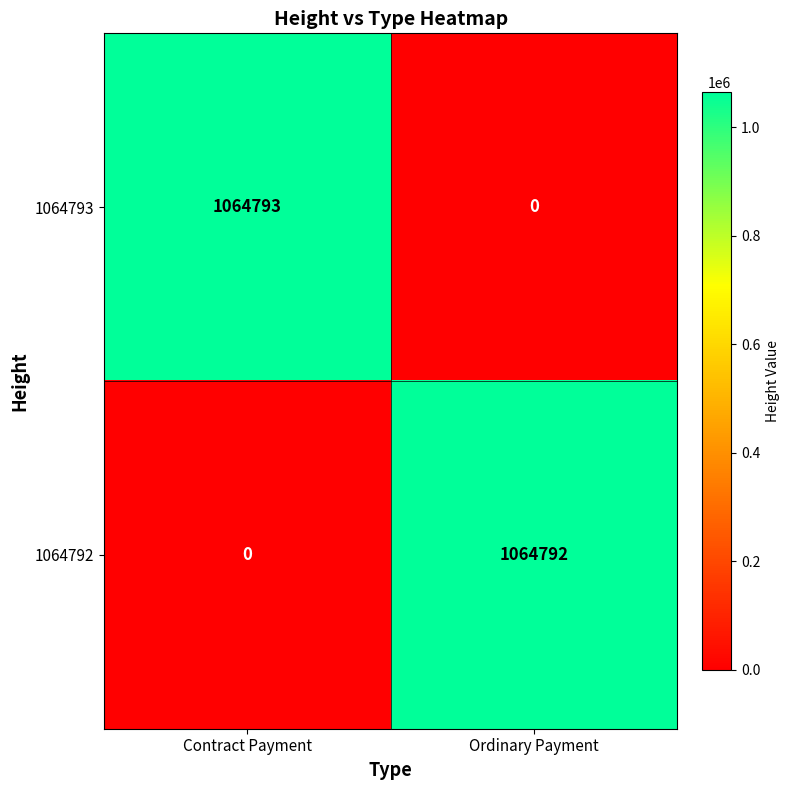

Reading left to right, list all the values displayed in this chart.

1064793: Contract Payment=1064793	Ordinary Payment=0
1064792: Contract Payment=0	Ordinary Payment=1064792